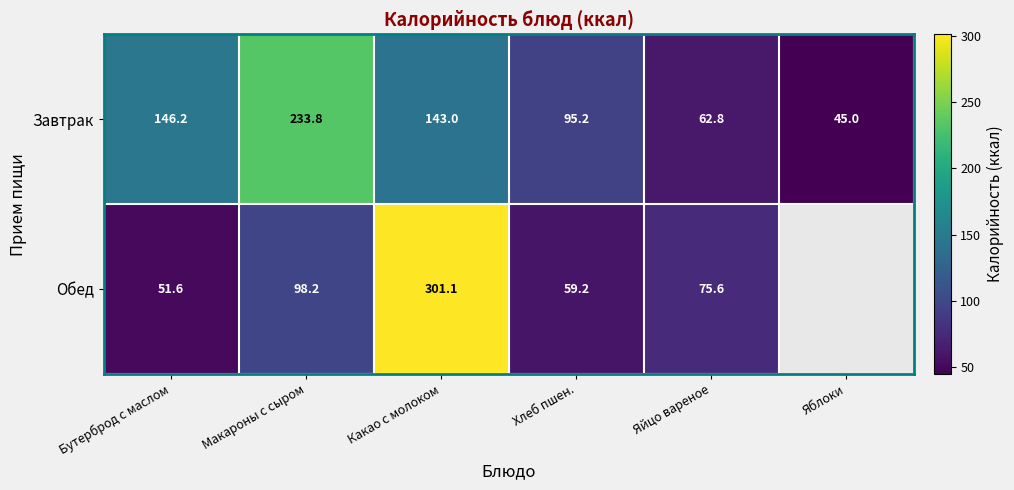

True or false: Завтрак has a value of 71.4 at Яблоки.

False